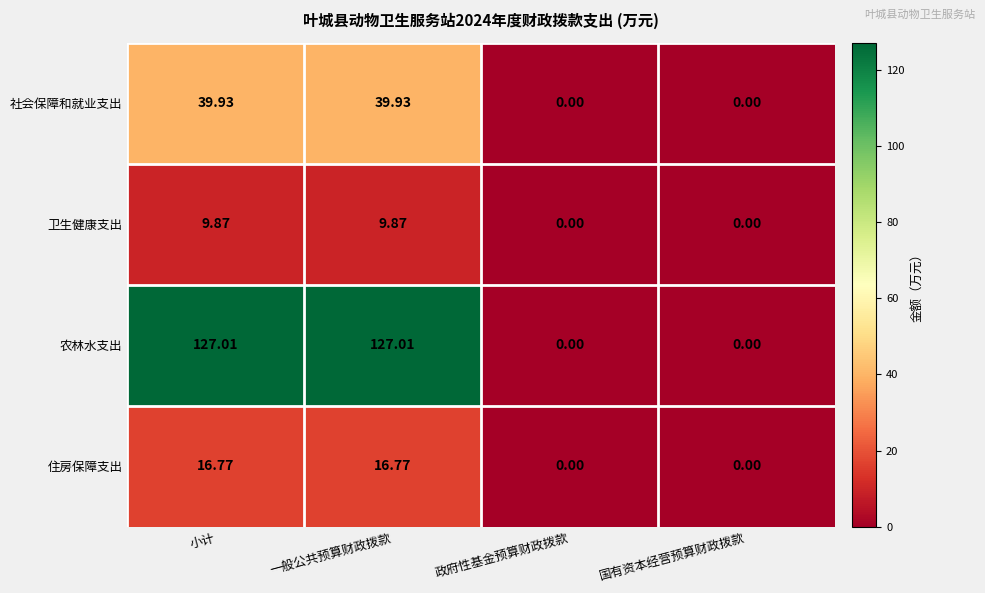

Where does the 住房保障支出 series first go above 16?

小计